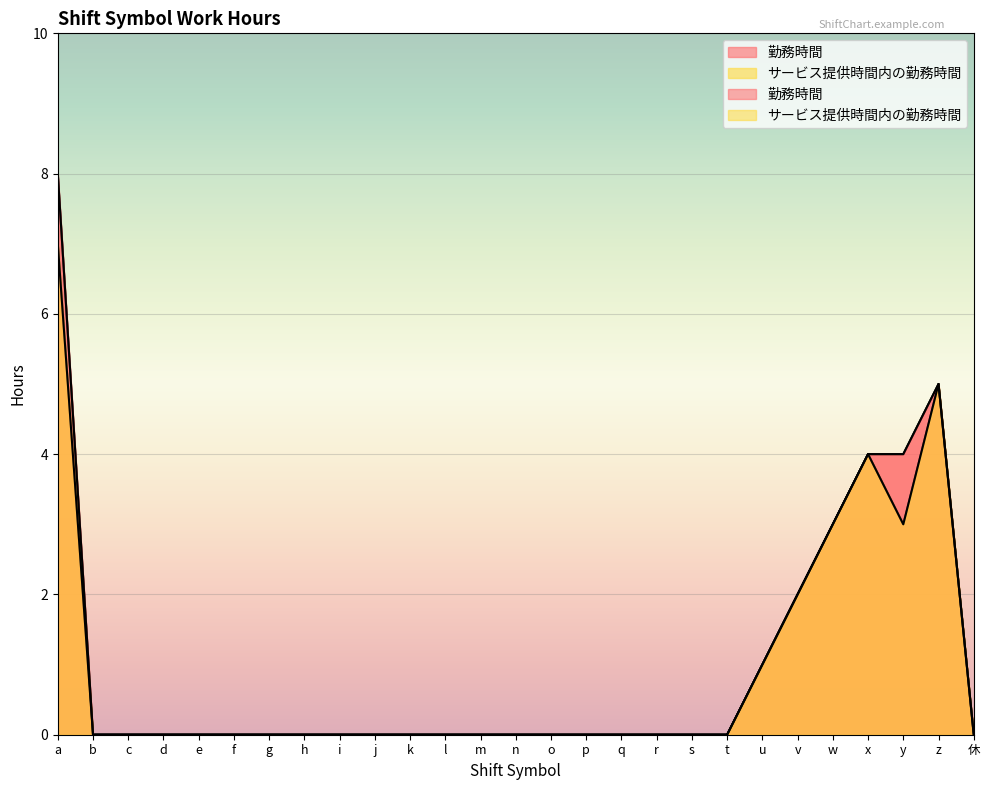

List the series in order of their peak value, highest first.

勤務時間, サービス提供時間内の勤務時間